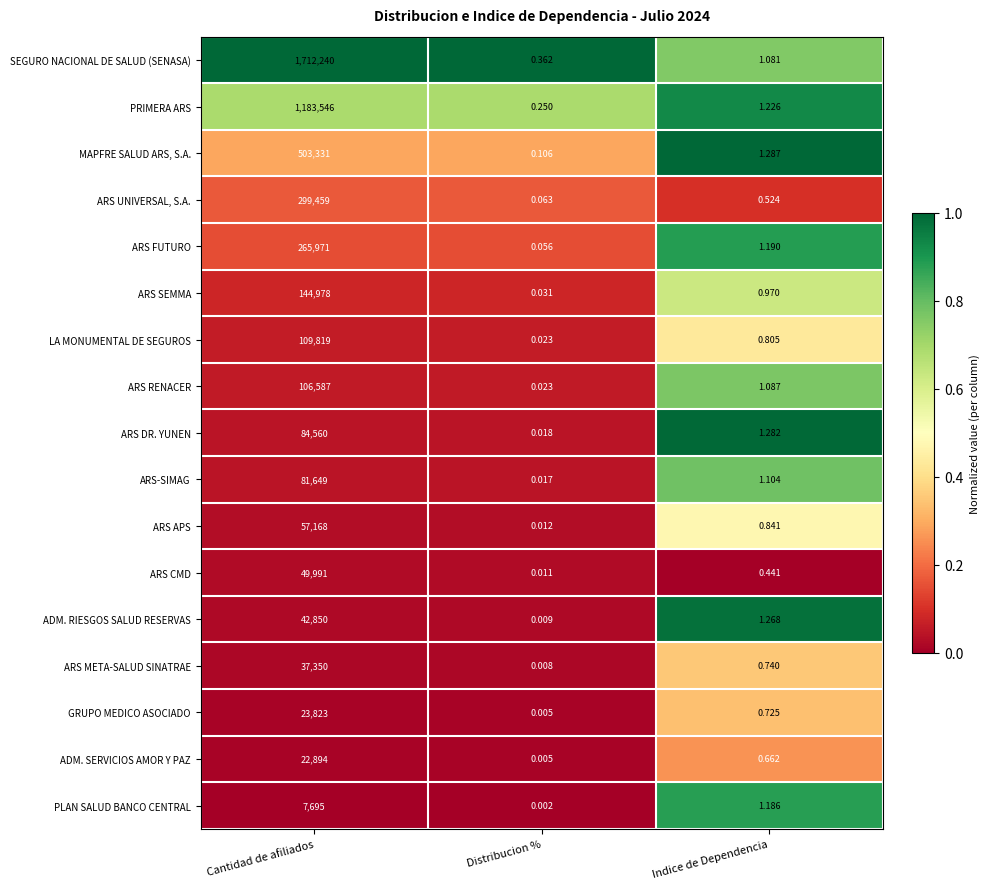

What is the total value across all series at Cantidad de afiliados?

4733911.0